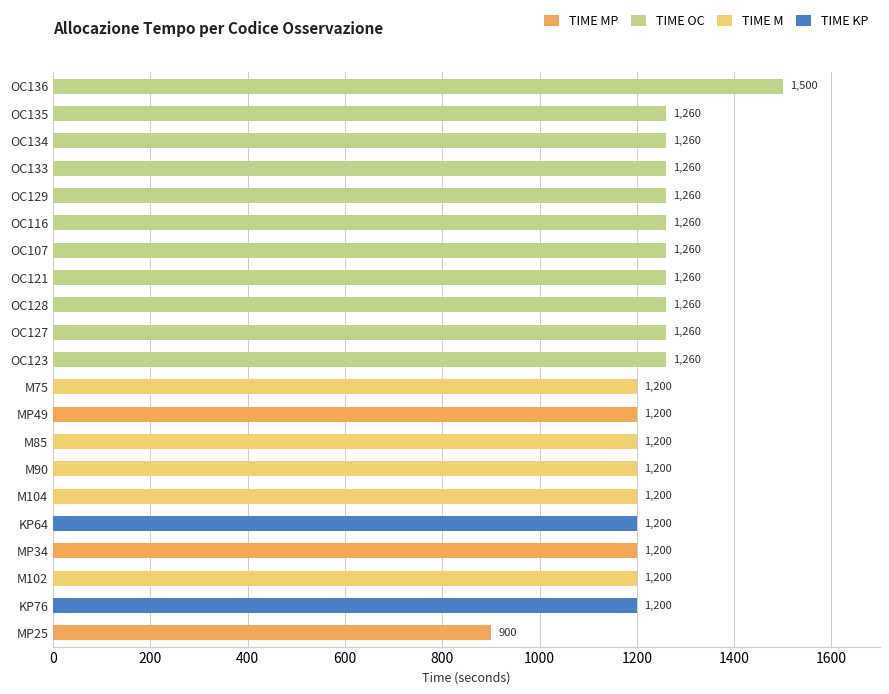

What is the total value across all series at OC133?

1260